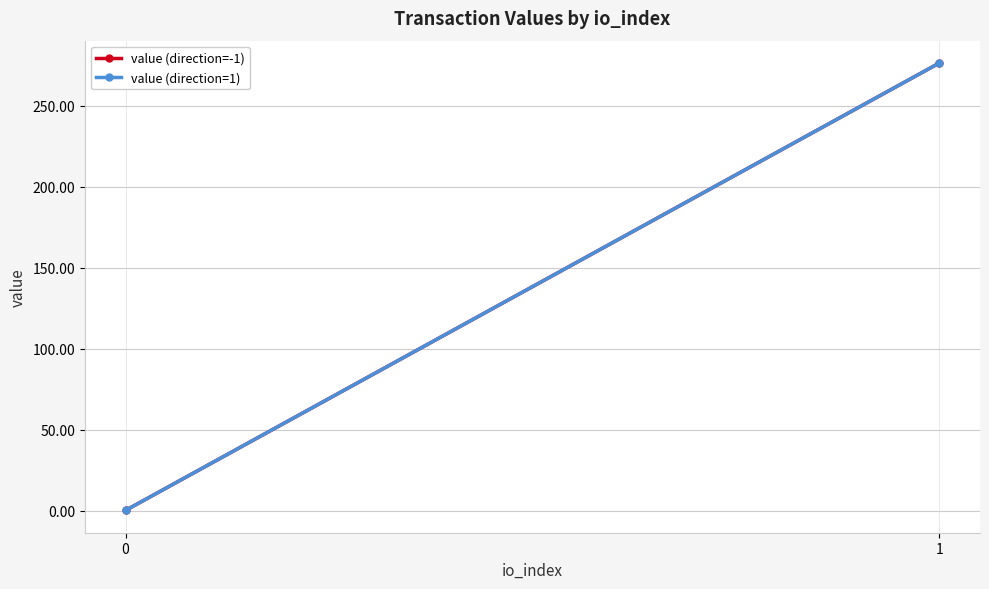

What is the sum of all value (direction=-1) values?

276.6